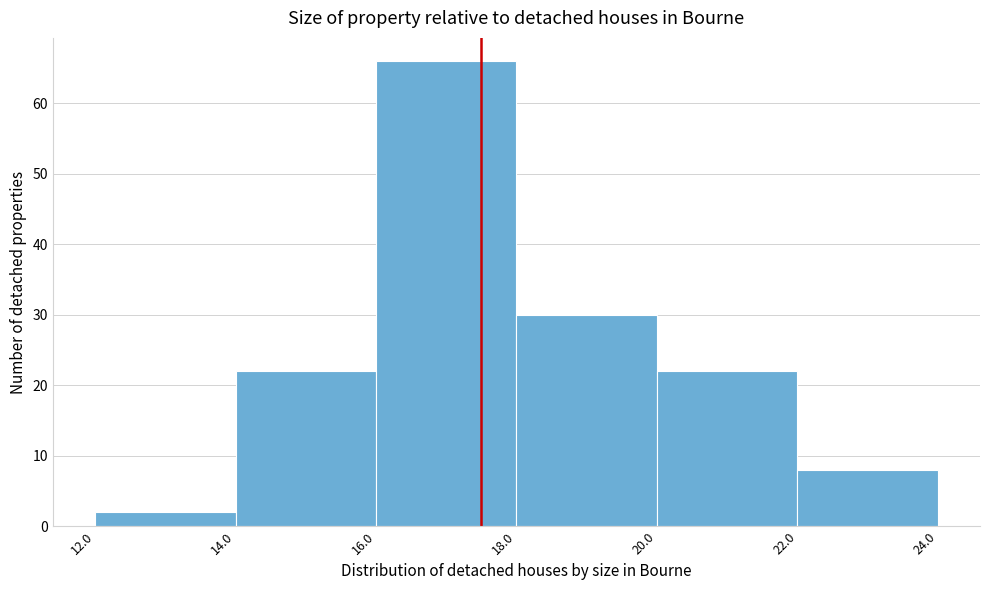

How tall is the bar that spans 18.0 to 20.0 on the x-axis? The values are not printed on the chart, so give them approximately, as read against the axis.

30